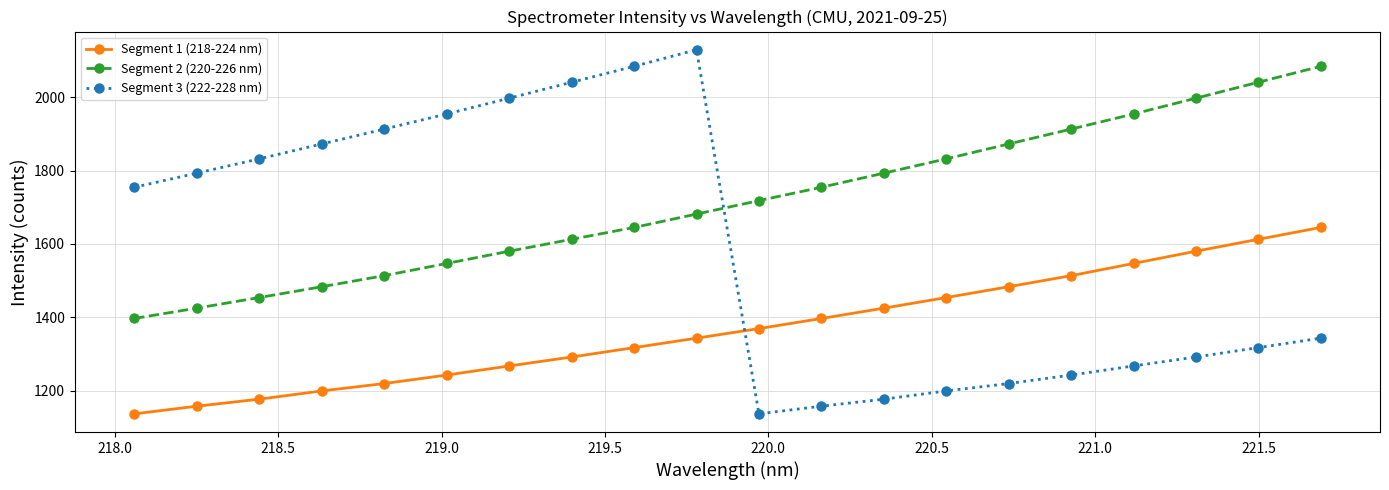

What is the value of the Segment 3 (222-228 nm) point at the 8th from the left?

2040.9